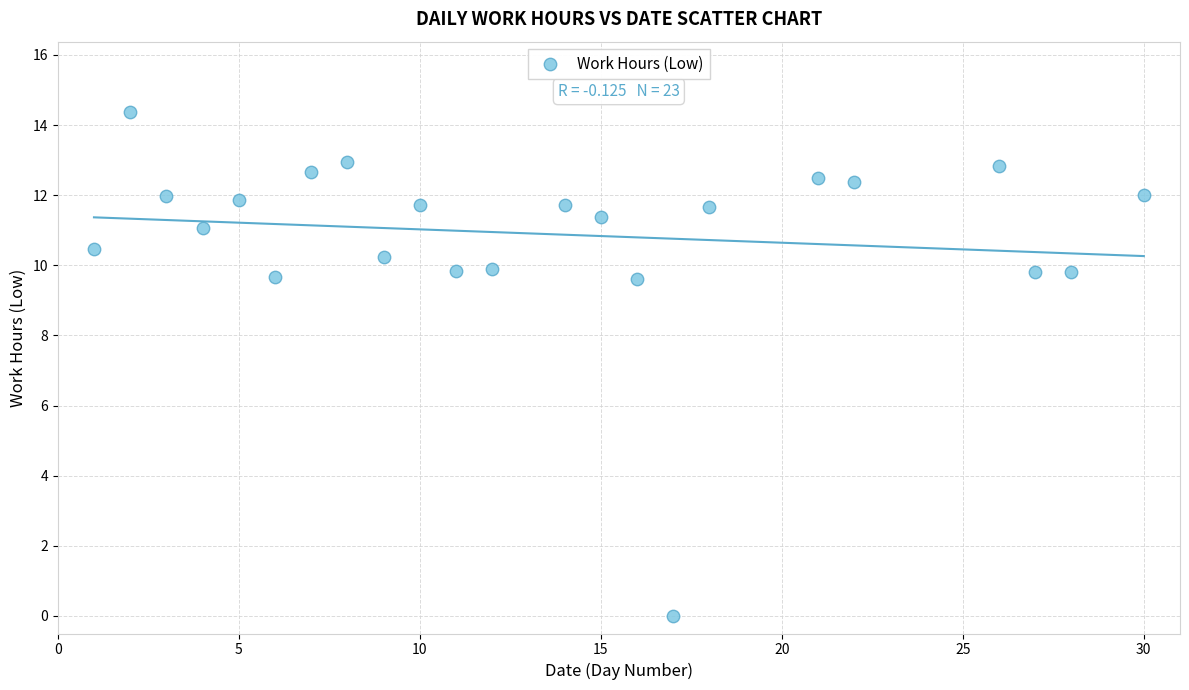

What is the range of X values (max minus min)?

29.0